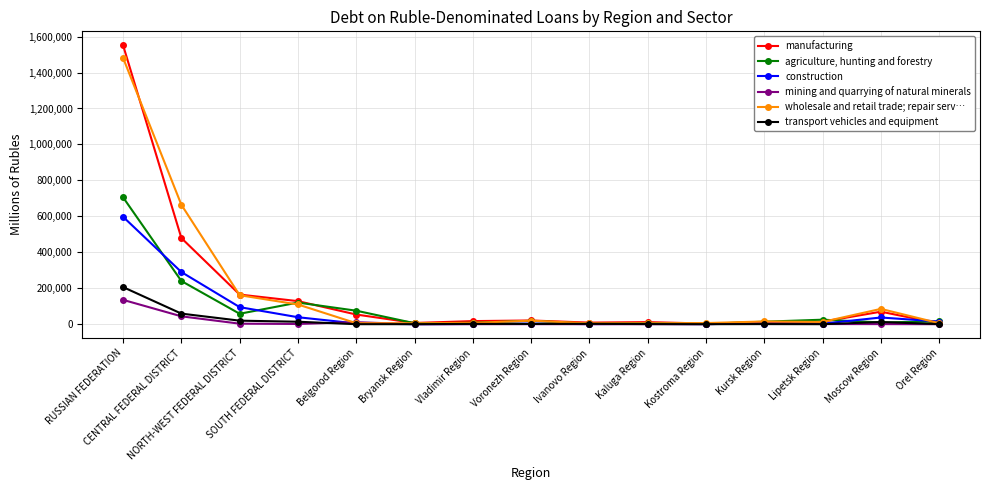

What is the value of the manufacturing point at the 6th from the left?

6824